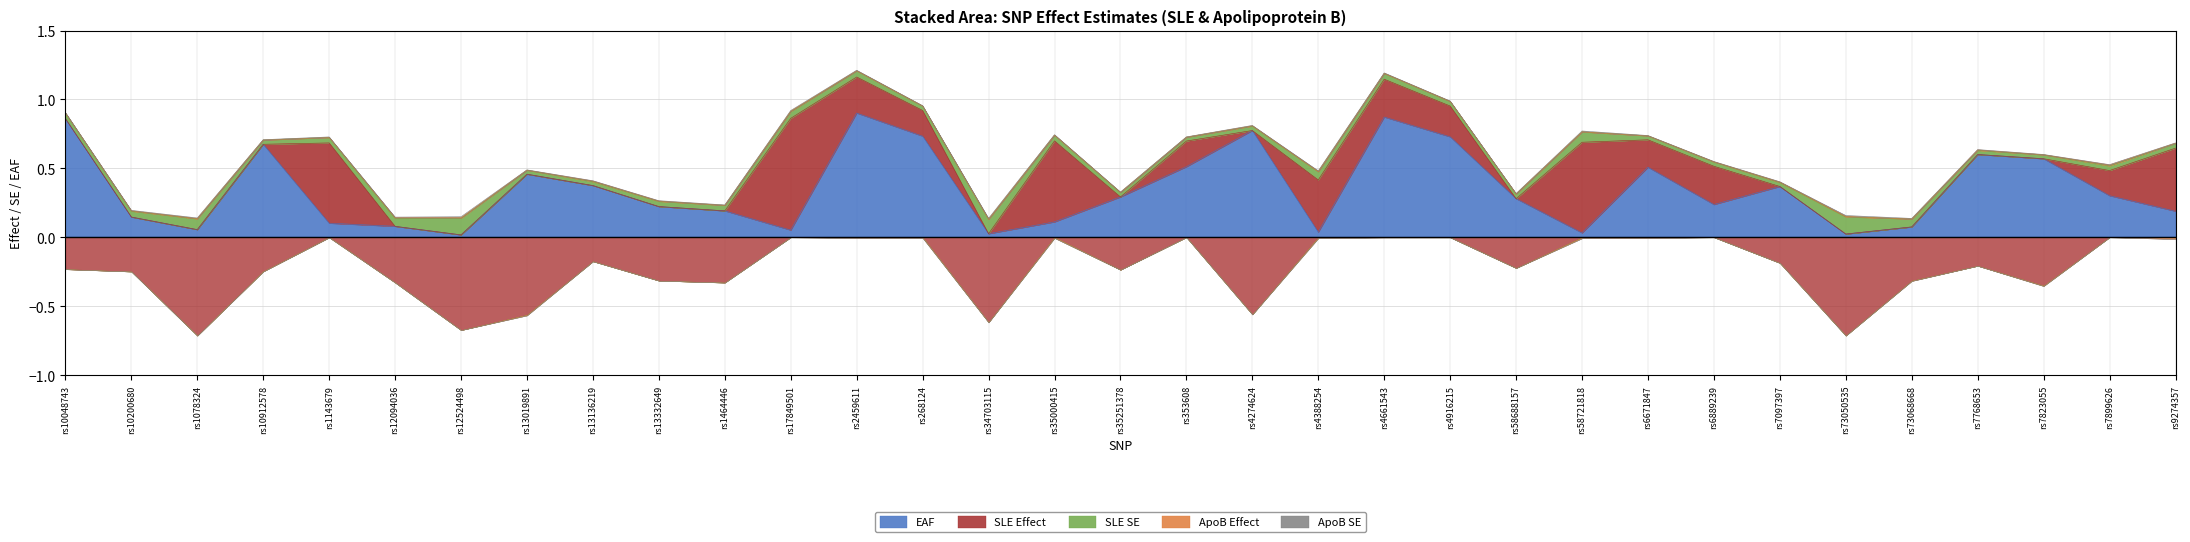

Reading left to right, extract all data points from this chart.

EAF: rs10048743=0.9	rs10200680=0.1	rs1078324=0.1	rs10912578=0.7	rs1143679=0.1	rs12094036=0.1	rs12524498=0.0	rs13019891=0.5	rs13136219=0.4	rs13332649=0.2	rs1464446=0.2	rs17849501=0.1	rs2459611=0.9	rs268124=0.7	rs34703115=0.0	rs35000415=0.1	rs35251378=0.3	rs353608=0.5	rs4274624=0.8	rs4388254=0.0	rs4661543=0.9	rs4916215=0.7	rs58688157=0.3	rs58721818=0.0	rs6671847=0.5	rs6889239=0.2	rs7097397=0.4	rs73050535=0.0	rs73068668=0.1	rs7768653=0.6	rs7823055=0.6	rs7899626=0.3	rs9274357=0.2
SLE Effect: rs10048743=-0.2	rs10200680=-0.2	rs1078324=-0.7	rs10912578=-0.2	rs1143679=0.6	rs12094036=-0.3	rs12524498=-0.7	rs13019891=-0.6	rs13136219=-0.2	rs13332649=-0.3	rs1464446=-0.3	rs17849501=0.8	rs2459611=0.3	rs268124=0.2	rs34703115=-0.6	rs35000415=0.6	rs35251378=-0.2	rs353608=0.2	rs4274624=-0.6	rs4388254=0.4	rs4661543=0.3	rs4916215=0.2	rs58688157=-0.2	rs58721818=0.7	rs6671847=0.2	rs6889239=0.3	rs7097397=-0.2	rs73050535=-0.7	rs73068668=-0.3	rs7768653=-0.2	rs7823055=-0.4	rs7899626=0.2	rs9274357=0.5
SLE SE: rs10048743=0.0	rs10200680=0.0	rs1078324=0.1	rs10912578=0.0	rs1143679=0.0	rs12094036=0.1	rs12524498=0.1	rs13019891=0.0	rs13136219=0.0	rs13332649=0.0	rs1464446=0.0	rs17849501=0.0	rs2459611=0.0	rs268124=0.0	rs34703115=0.1	rs35000415=0.0	rs35251378=0.0	rs353608=0.0	rs4274624=0.0	rs4388254=0.1	rs4661543=0.0	rs4916215=0.0	rs58688157=0.0	rs58721818=0.1	rs6671847=0.0	rs6889239=0.0	rs7097397=0.0	rs73050535=0.1	rs73068668=0.1	rs7768653=0.0	rs7823055=0.0	rs7899626=0.0	rs9274357=0.0
ApoB Effect: rs10048743=-0.0	rs10200680=0.0	rs1078324=0.0	rs10912578=-0.0	rs1143679=-0.0	rs12094036=0.0	rs12524498=0.0	rs13019891=-0.0	rs13136219=0.0	rs13332649=0.0	rs1464446=-0.0	rs17849501=0.0	rs2459611=-0.0	rs268124=-0.0	rs34703115=-0.0	rs35000415=-0.0	rs35251378=0.0	rs353608=-0.0	rs4274624=0.0	rs4388254=-0.0	rs4661543=-0.0	rs4916215=-0.0	rs58688157=0.0	rs58721818=-0.0	rs6671847=-0.0	rs6889239=0.0	rs7097397=0.0	rs73050535=0.0	rs73068668=-0.0	rs7768653=0.0	rs7823055=-0.0	rs7899626=0.0	rs9274357=-0.0
ApoB SE: rs10048743=0.0	rs10200680=0.0	rs1078324=0.0	rs10912578=0.0	rs1143679=0.0	rs12094036=0.0	rs12524498=0.0	rs13019891=0.0	rs13136219=0.0	rs13332649=0.0	rs1464446=0.0	rs17849501=0.0	rs2459611=0.0	rs268124=0.0	rs34703115=0.0	rs35000415=0.0	rs35251378=0.0	rs353608=0.0	rs4274624=0.0	rs4388254=0.0	rs4661543=0.0	rs4916215=0.0	rs58688157=0.0	rs58721818=0.0	rs6671847=0.0	rs6889239=0.0	rs7097397=0.0	rs73050535=0.0	rs73068668=0.0	rs7768653=0.0	rs7823055=0.0	rs7899626=0.0	rs9274357=0.0